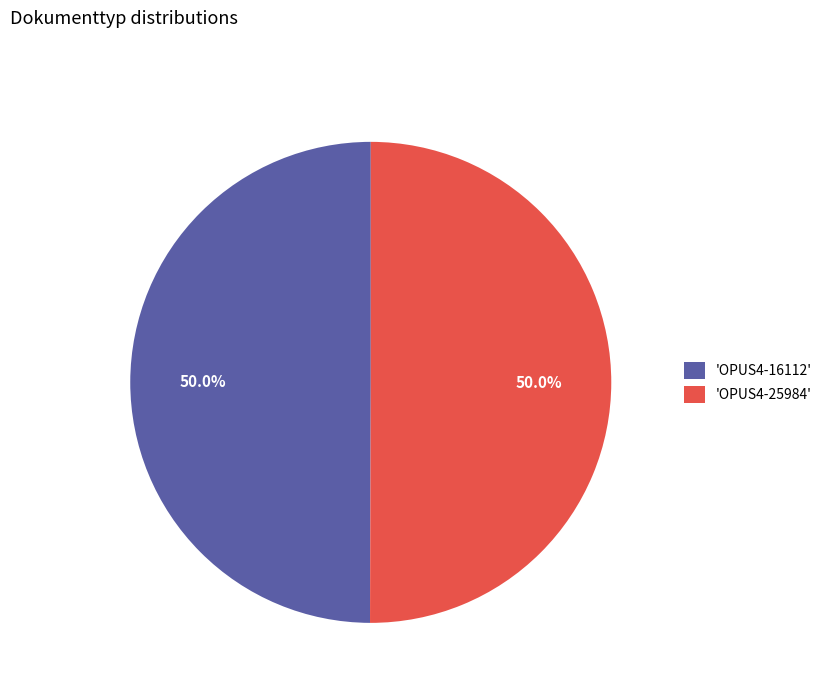

Is the sum of 'OPUS4-25984' and 'OPUS4-16112' greater than half?

Yes